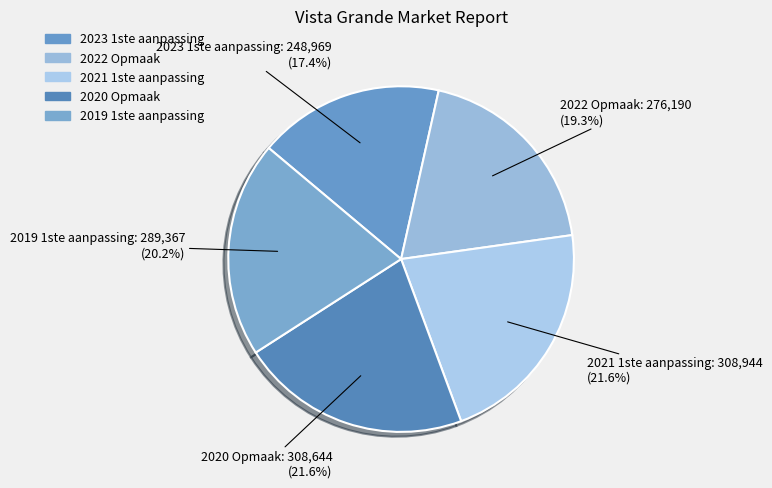

Between 2023 1ste aanpassing and 2020 Opmaak, which is larger?

2020 Opmaak